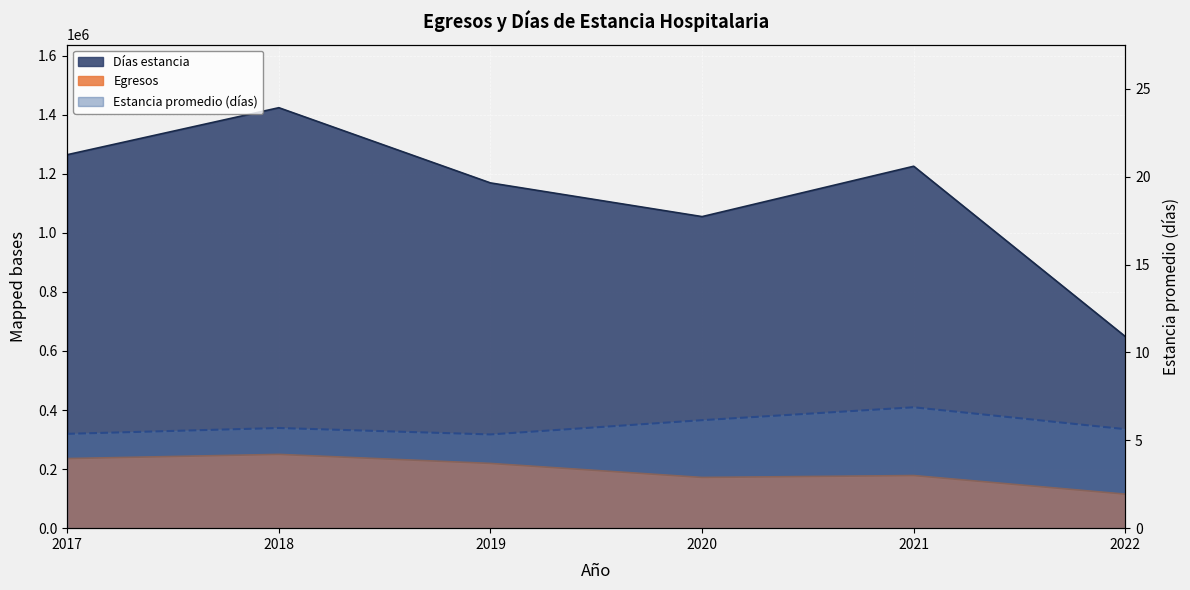

In Días estancia, how many points are lower than both neighbors (excluding endpoints)?

1